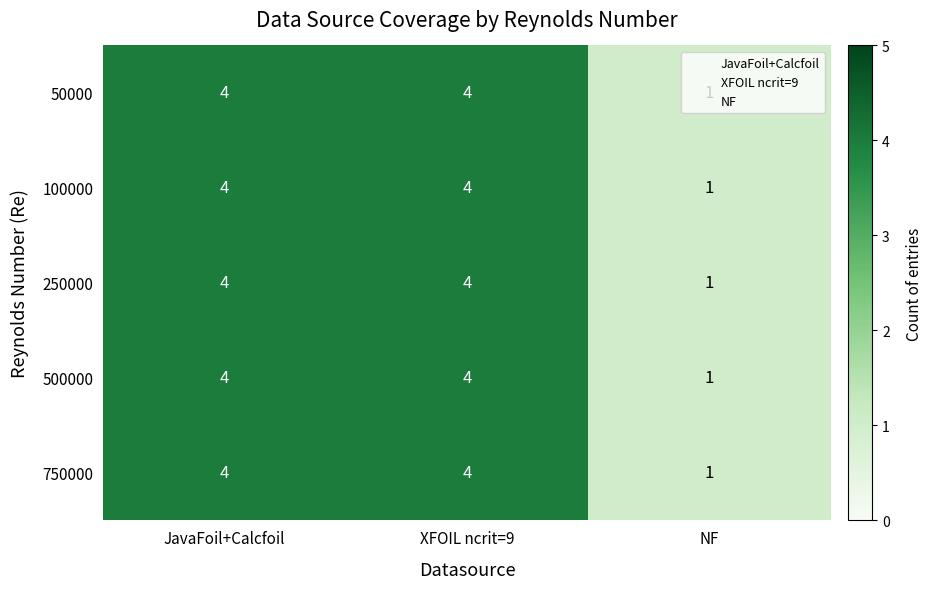

What is the sum of the 250000 values at JavaFoil+Calcfoil and NF?

5